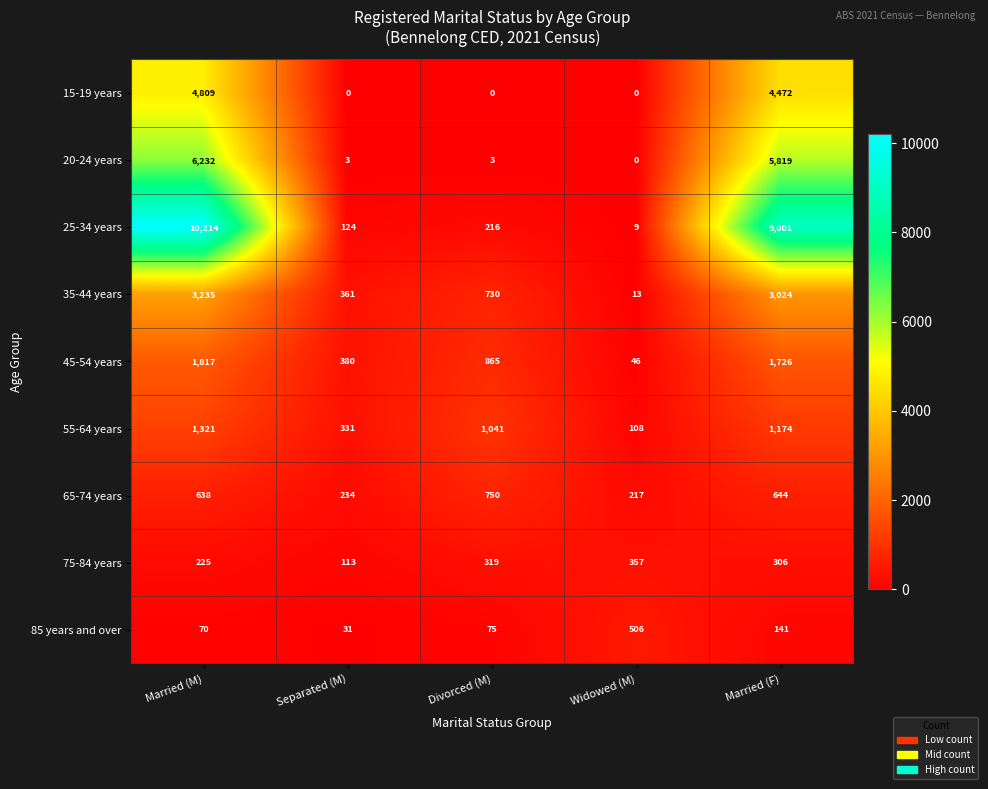

At which category is the sum across all series the highest?

Married (M)